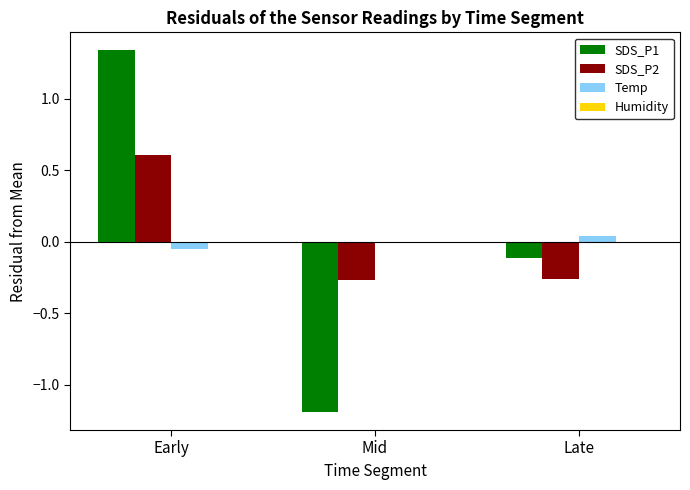

Is the value of SDS_P1 at Mid greater than the value of SDS_P2 at Early?

No